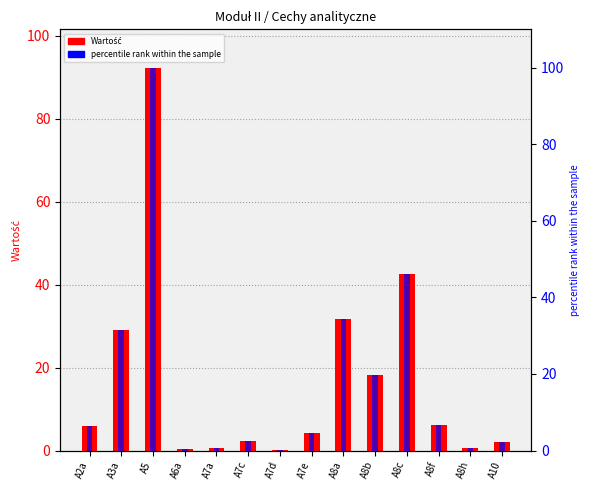

How many groups of bars are there?

14